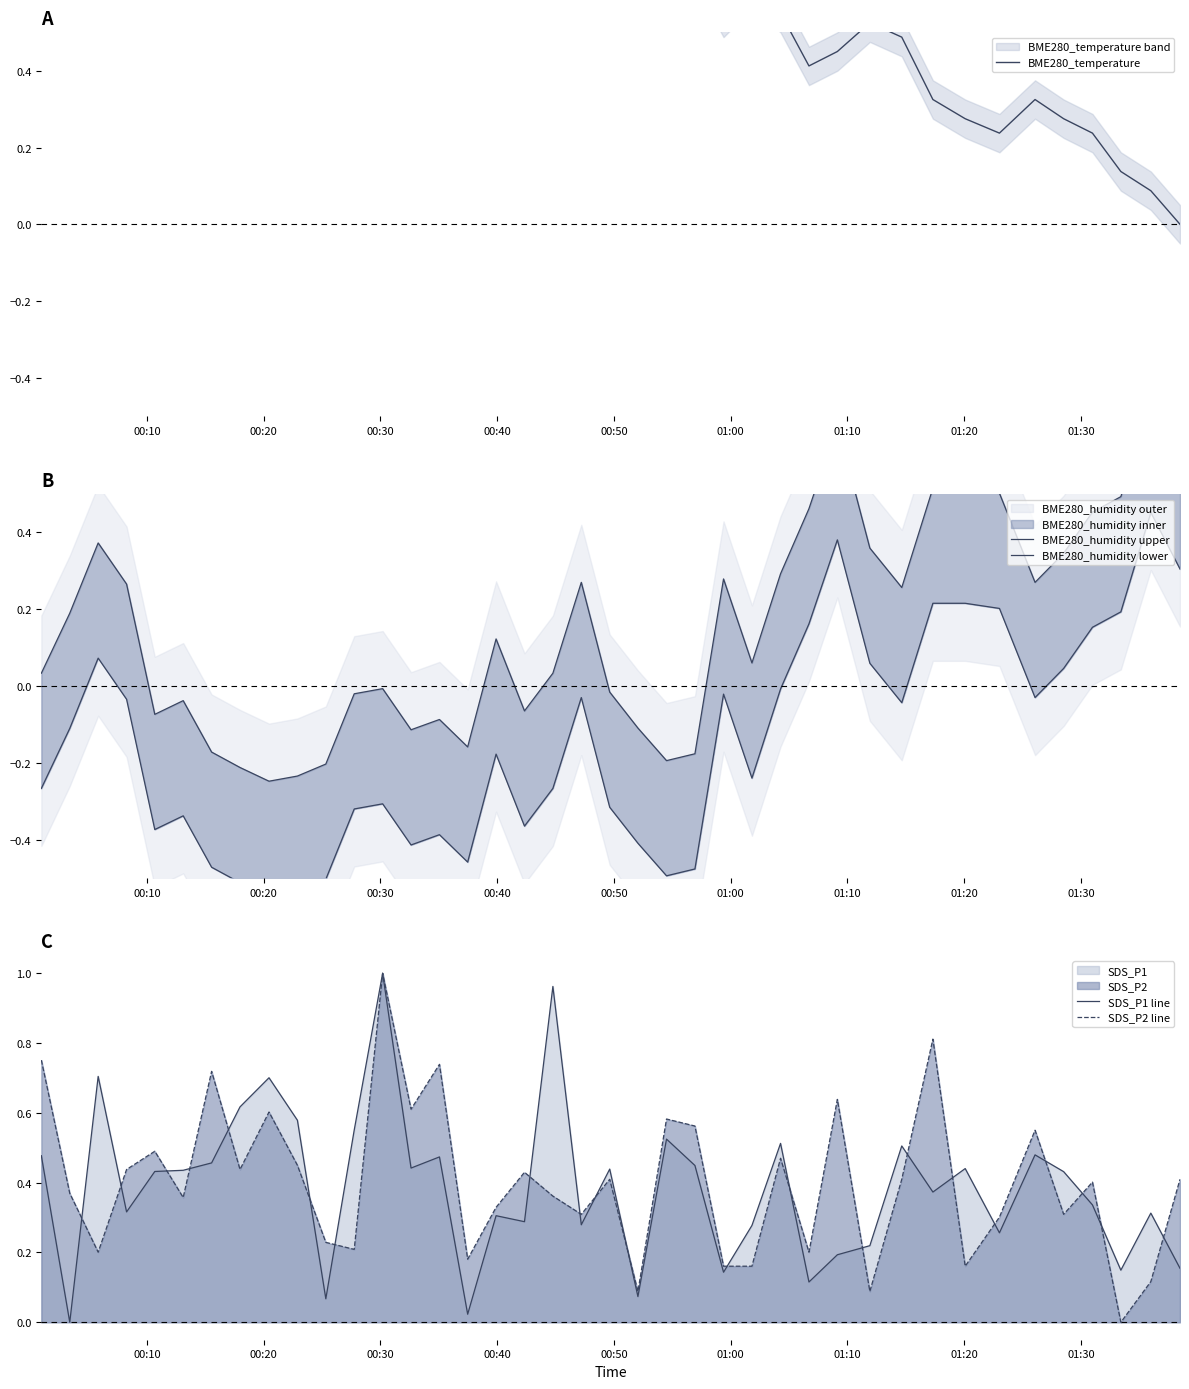

What is the maximum value shown in the chart?

1.0